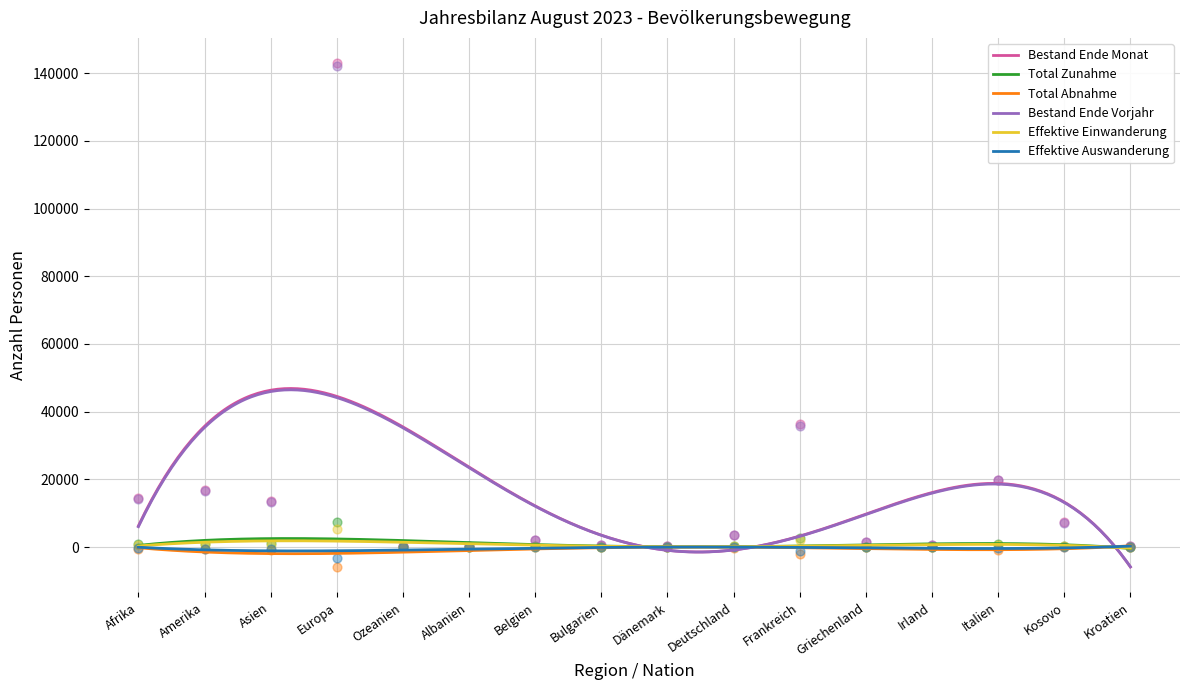

What are all the series names shown in the legend?

Bestand Ende Monat, Total Zunahme, Total Abnahme, Bestand Ende Vorjahr, Effektive Einwanderung, Effektive Auswanderung